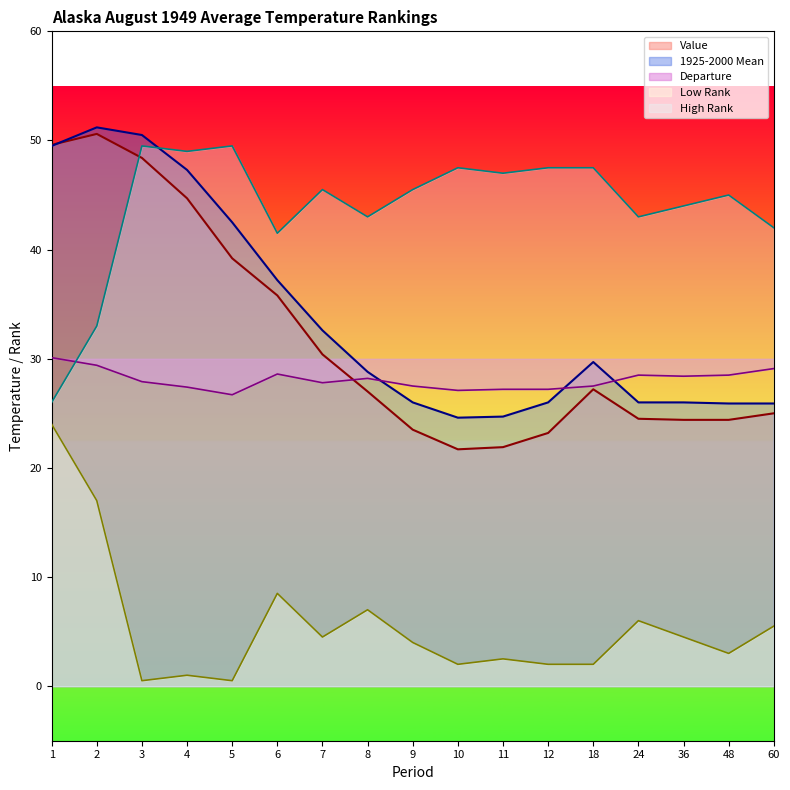

The value of Low Rank at 12 is 0.5. True or false?

False